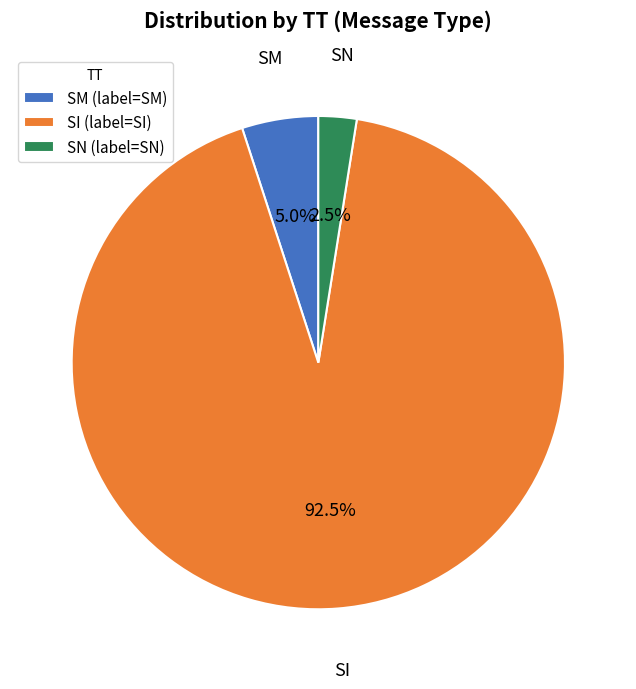

What percentage is NOT represented by SI?

7.5%